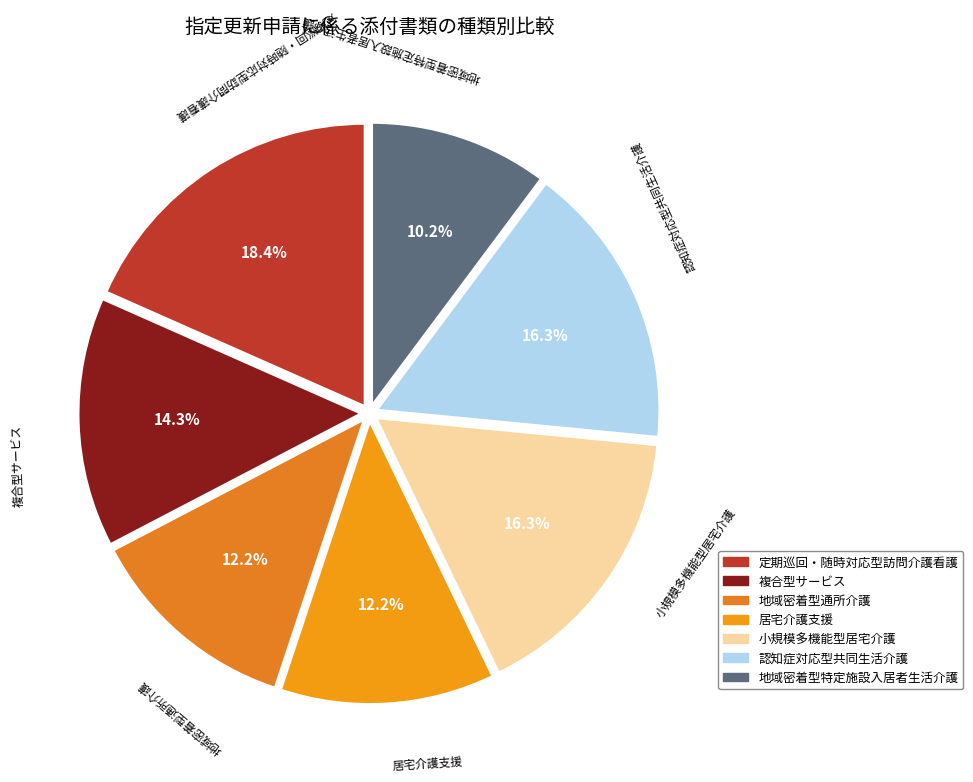

To the nearest percent, what percentage of the pie is 居宅介護支援?

12%